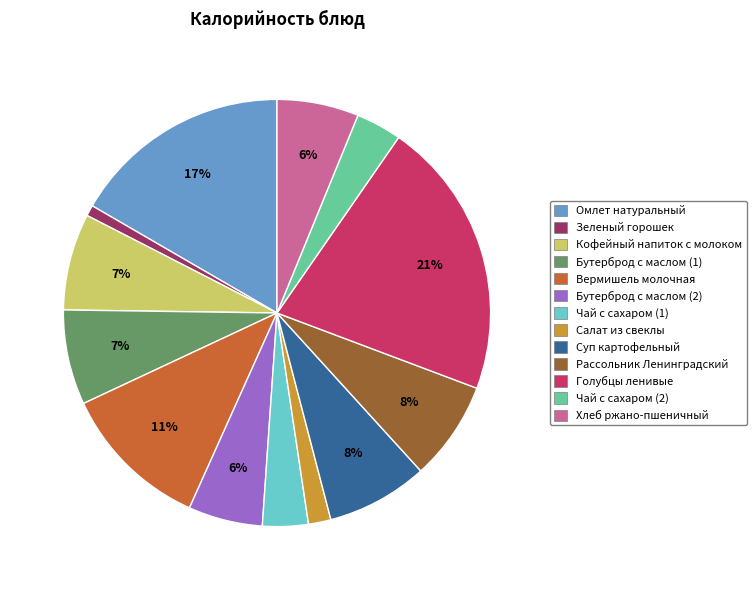

Is it true that Кофейный напиток с молоком is 7% of the pie?

True